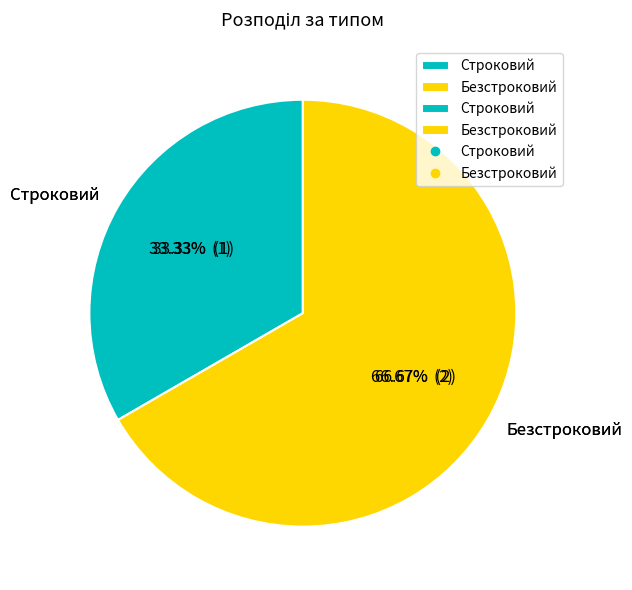

To the nearest percent, what is the difference between the largest and smallest slice percentages?

33%